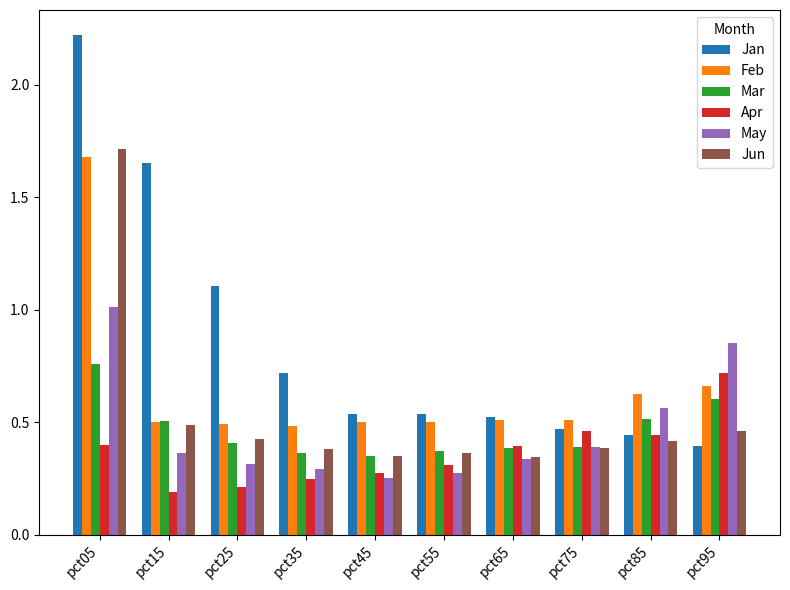

At which category does the chart reach its peak across all series?

pct05